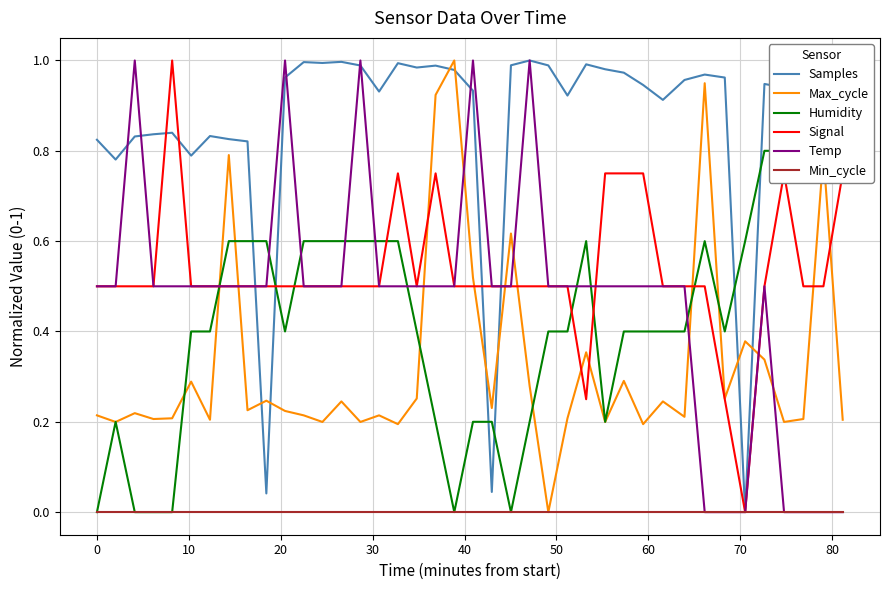

True or false: Temp and Max_cycle cross at least once.

True